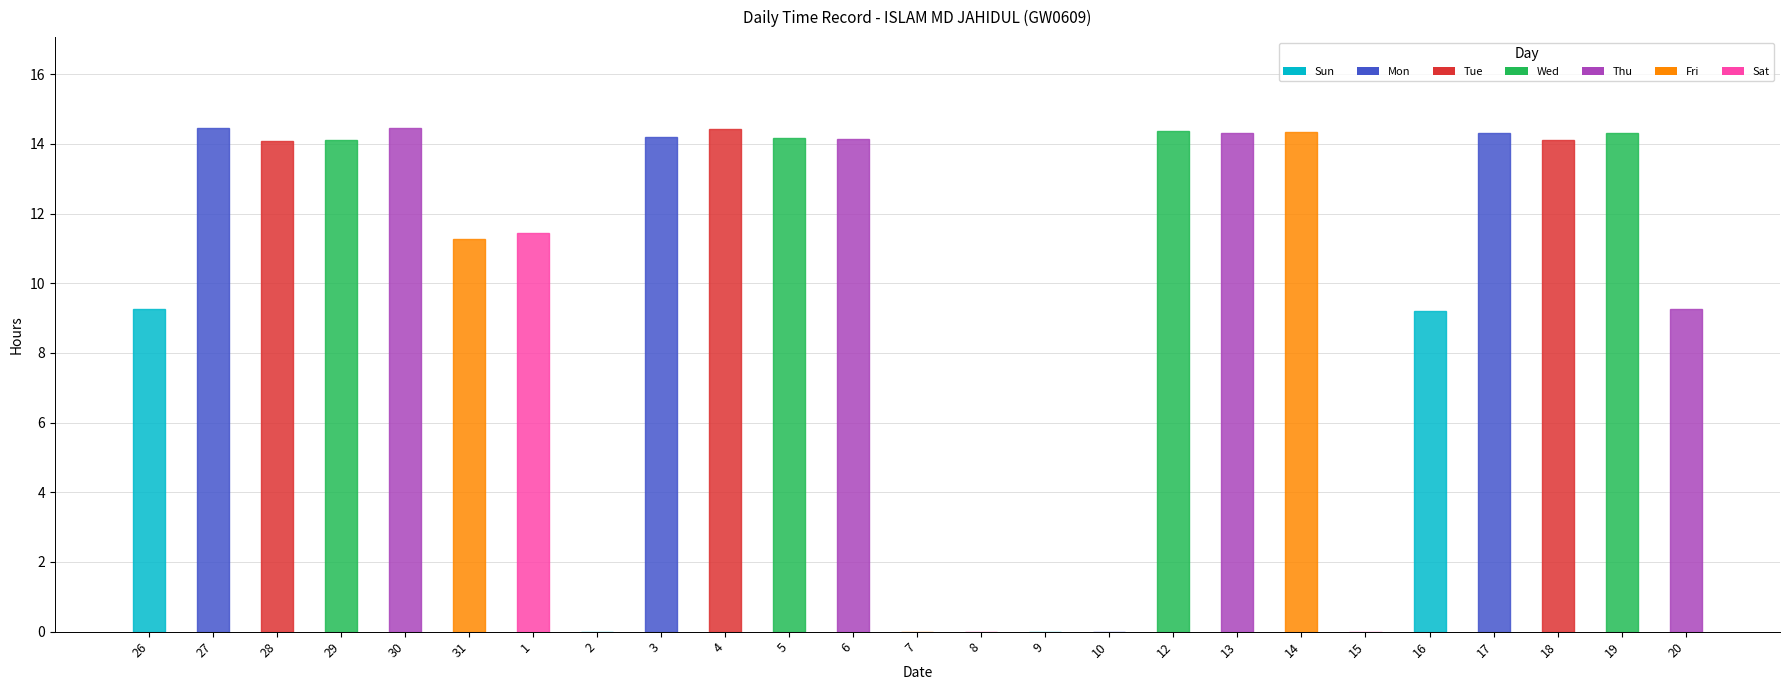

What is the ratio of the value at 16 to the value at 14?

0.6